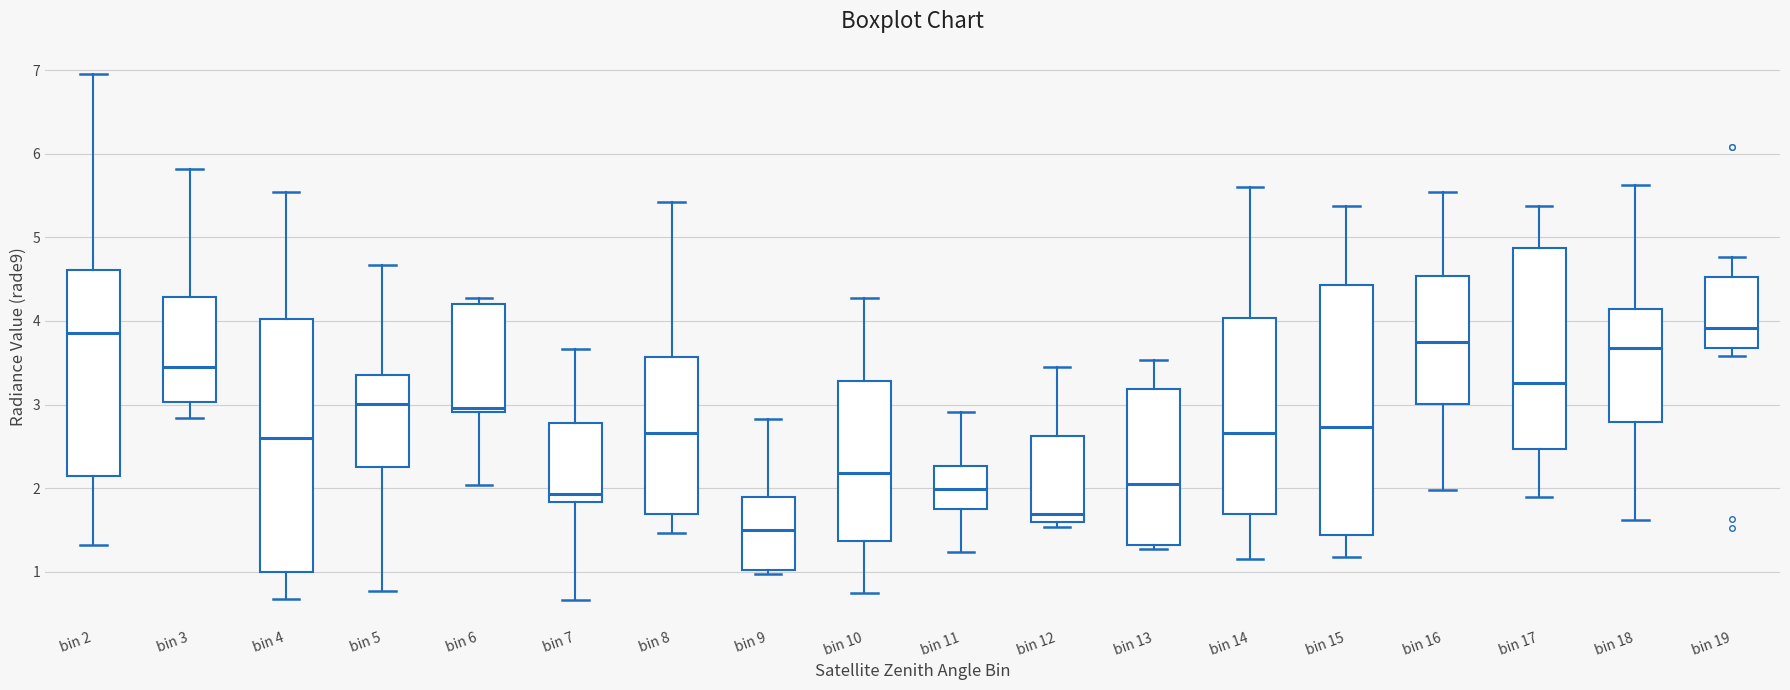

Reading left to right, read every box against the y-axis: the position of its median line, the range the box covers, and the ends of its whiskers. The values are not printed on the chart, so give them approximately, as read against the axis.

bin 2: median 3.9, box 2.1 to 4.6, whiskers 1.3 to 7.0
bin 3: median 3.4, box 3.0 to 4.3, whiskers 2.8 to 5.8
bin 4: median 2.6, box 1.0 to 4.0, whiskers 0.7 to 5.5
bin 5: median 3.0, box 2.3 to 3.3, whiskers 0.8 to 4.7
bin 6: median 3.0, box 2.9 to 4.2, whiskers 2.0 to 4.3
bin 7: median 1.9, box 1.8 to 2.8, whiskers 0.7 to 3.7
bin 8: median 2.7, box 1.7 to 3.6, whiskers 1.5 to 5.4
bin 9: median 1.5, box 1.0 to 1.9, whiskers 1.0 (just below the box's lower edge) to 2.8
bin 10: median 2.2, box 1.4 to 3.3, whiskers 0.7 to 4.3
bin 11: median 2.0, box 1.8 to 2.3, whiskers 1.2 to 2.9
bin 12: median 1.7, box 1.6 to 2.6, whiskers 1.5 to 3.4
bin 13: median 2.1, box 1.3 to 3.2, whiskers 1.3 (just below the box's lower edge) to 3.5
bin 14: median 2.7, box 1.7 to 4.0, whiskers 1.2 to 5.6
bin 15: median 2.7, box 1.4 to 4.4, whiskers 1.2 to 5.4
bin 16: median 3.7, box 3.0 to 4.5, whiskers 2.0 to 5.5
bin 17: median 3.3, box 2.5 to 4.9, whiskers 1.9 to 5.4
bin 18: median 3.7, box 2.8 to 4.1, whiskers 1.6 to 5.6
bin 19: median 3.9, box 3.7 to 4.5, whiskers 3.6 to 4.8